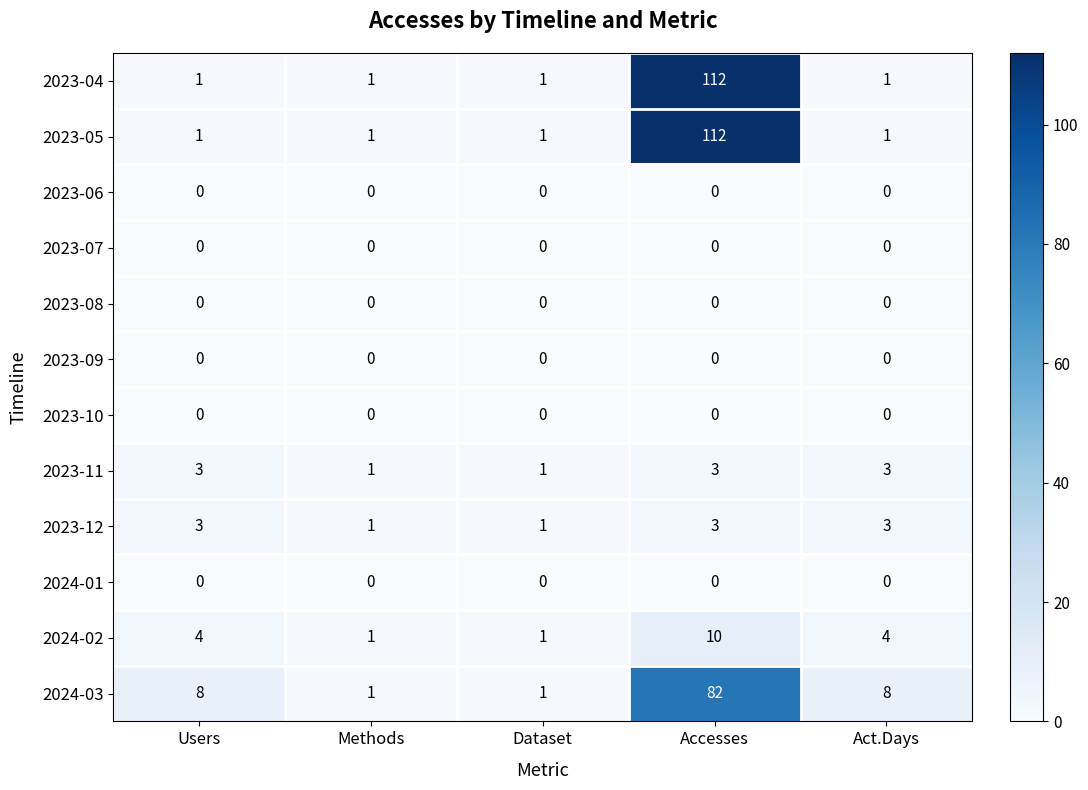

What is the total value across all series at Accesses?

322